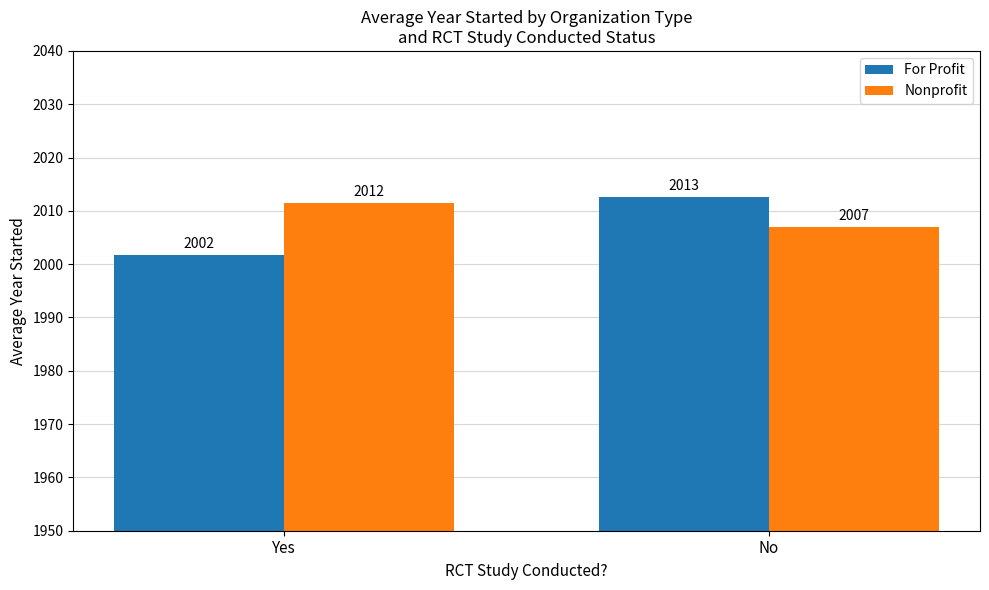

What are all the series names shown in the legend?

For Profit, Nonprofit